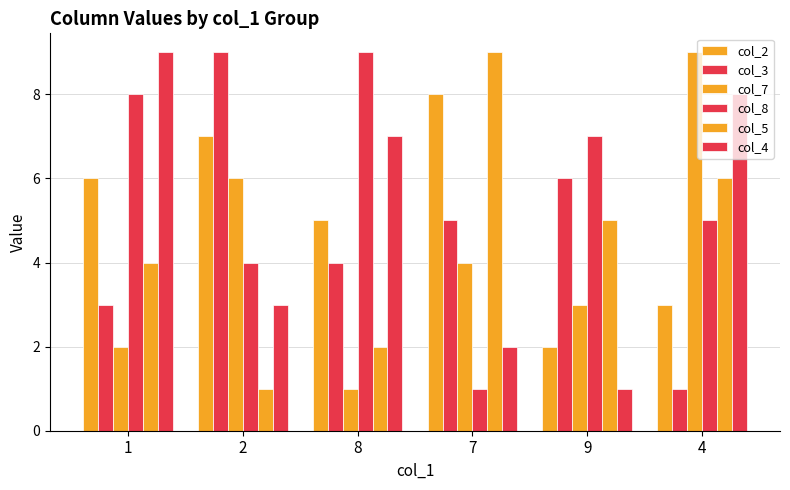

Which has a higher value, 9 or 2?

2